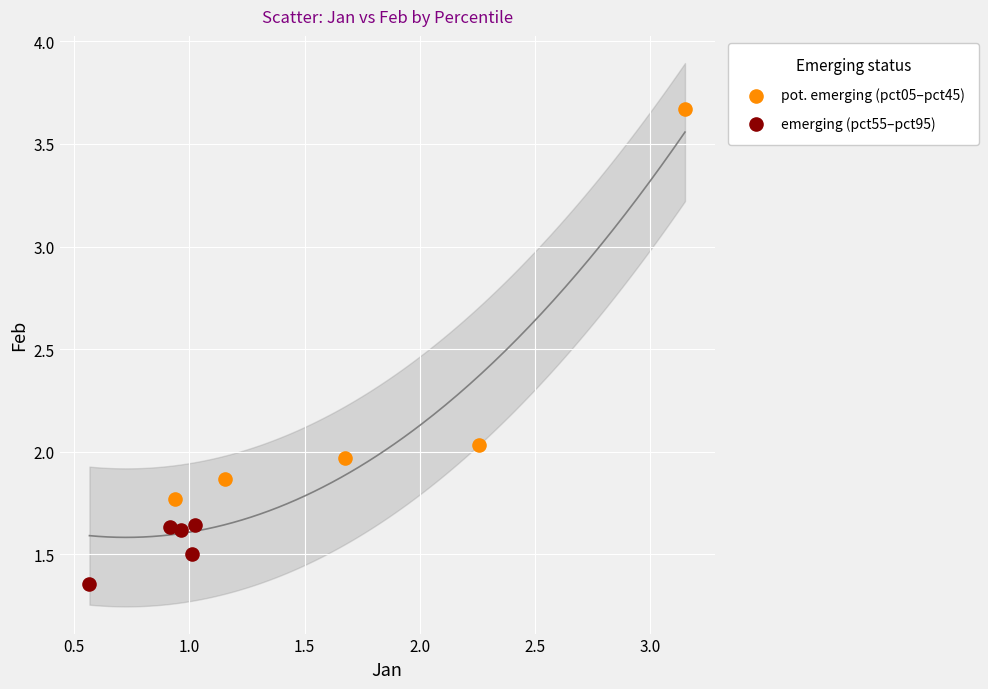

Which series contains the highest Y value?

pot. emerging (pct05–pct45)